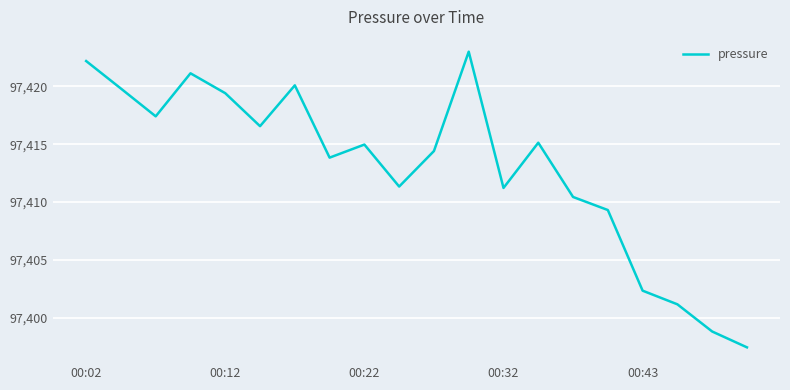

What is the minimum value shown in the chart?

97397.4